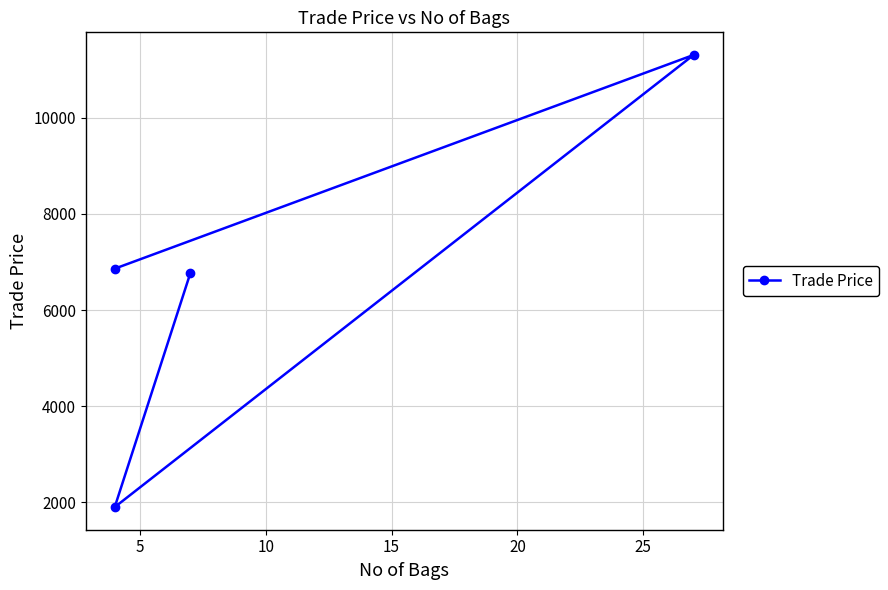

What is the change in value from 10 to 15?

+4862